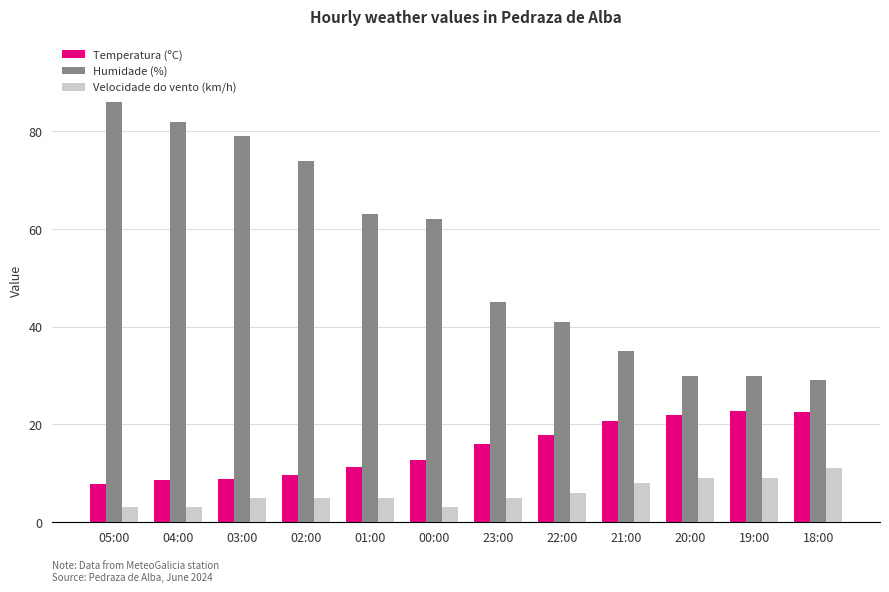

What is the smallest value displayed?

3.0